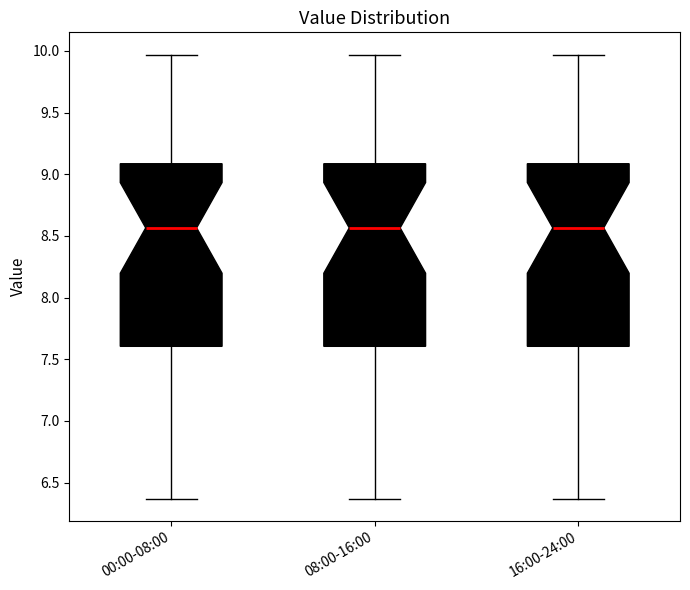

Reading left to right, transcribe this box plot: for each box, give where its median line is, the range the box spans, and where its two whiskers end, as read against the y-axis. The values are not printed on the chart, so give them approximately, as read against the axis.

00:00-08:00: median 8.55, box 7.60 to 9.10, whiskers 6.35 to 9.95
08:00-16:00: median 8.55, box 7.60 to 9.10, whiskers 6.35 to 9.95
16:00-24:00: median 8.55, box 7.60 to 9.10, whiskers 6.35 to 9.95